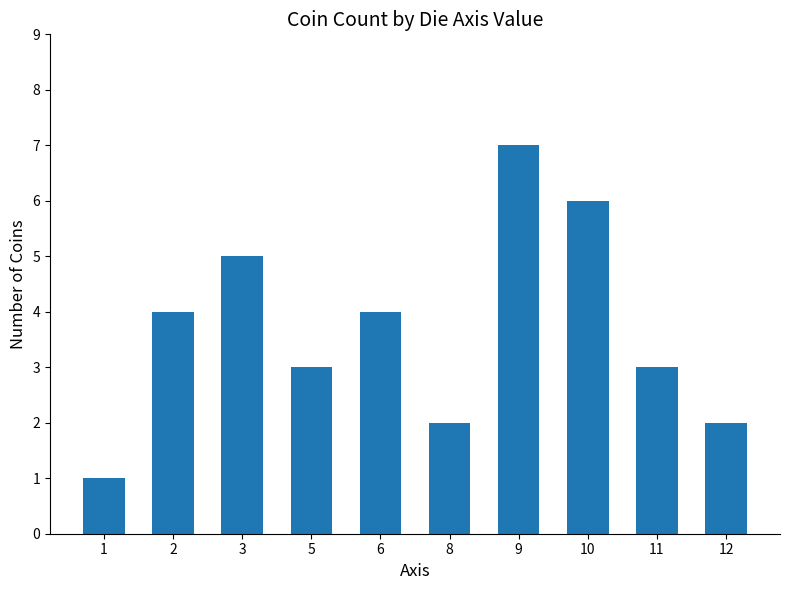

At which category does the chart reach its minimum across all series?

1